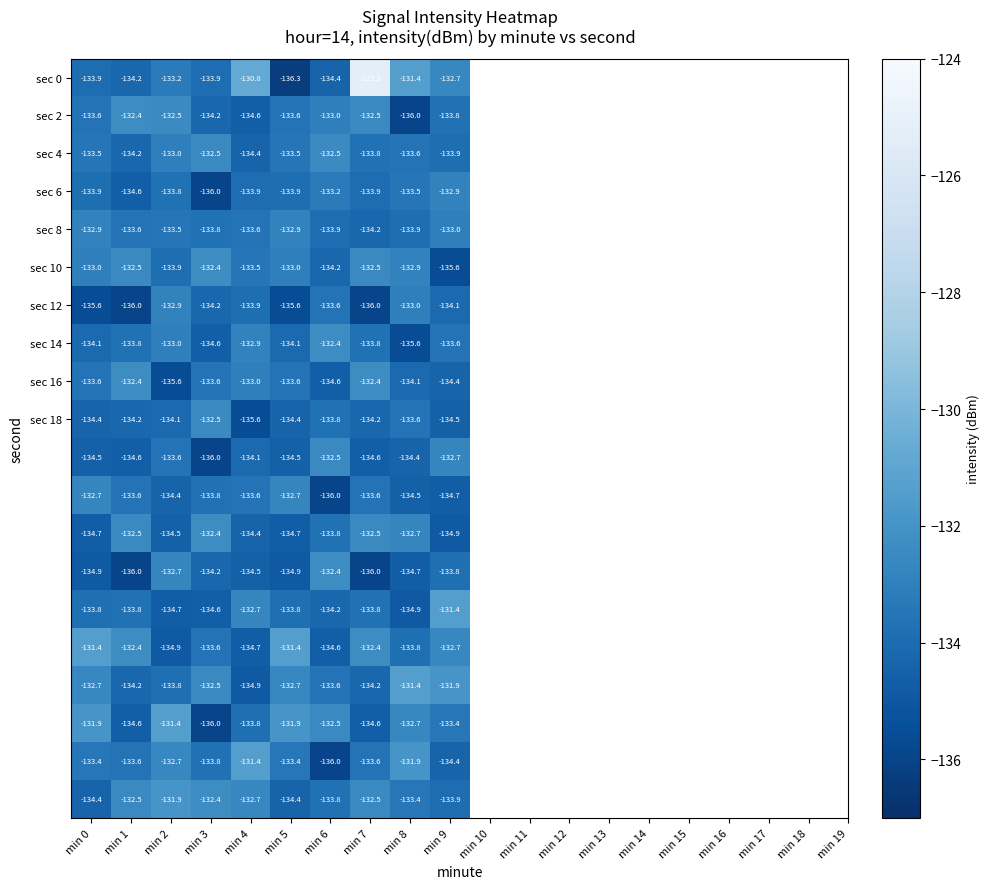

What is the spread (max minus min) of values at min 0?

4.2